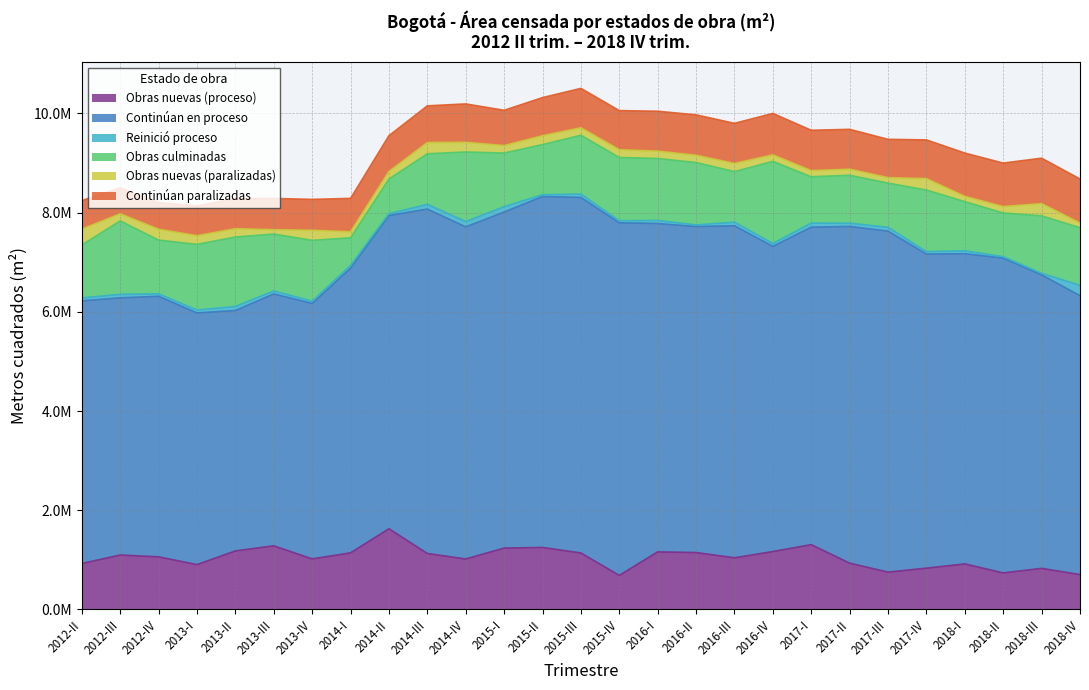

True or false: Obras nuevas (proceso) and Obras culminadas cross at least once.

True